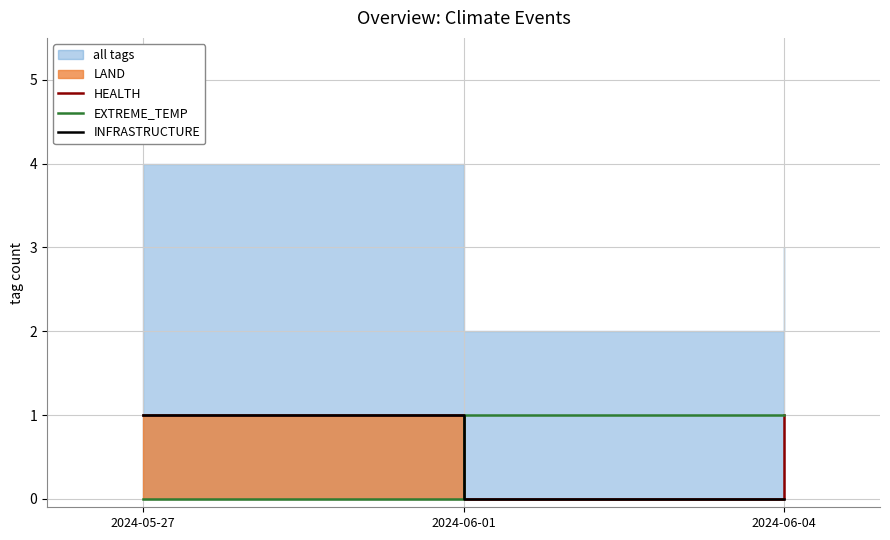

Is it true that HEALTH equals 0 at 2024-06-01?

True